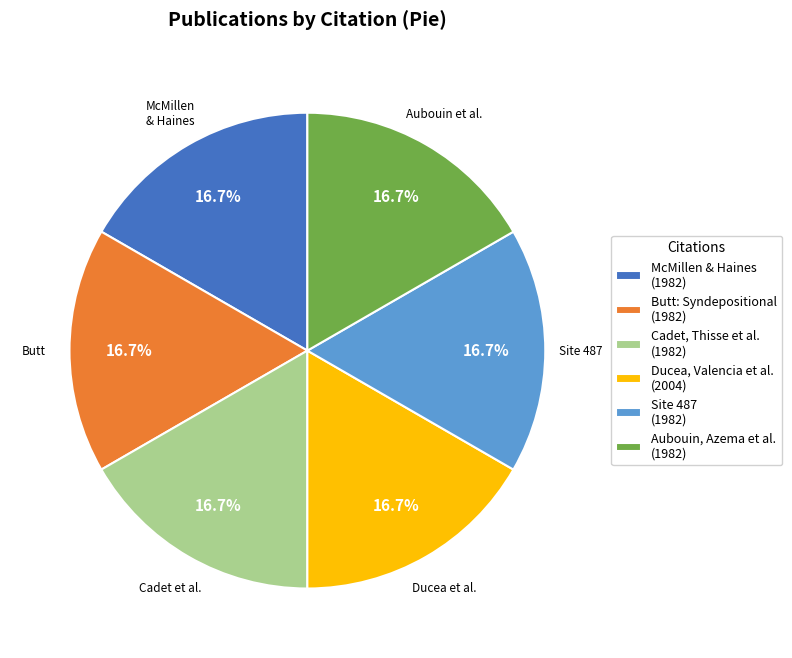

Does Ducea, Valencia et al. (2004) represent more than half of the total?

No